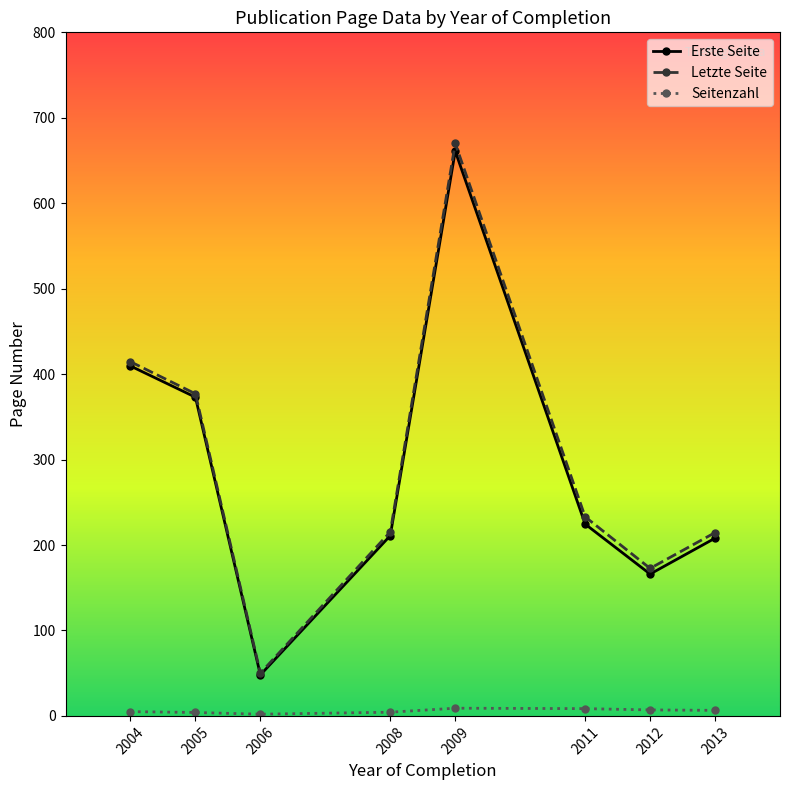

At 2011, list the series in order from largest to smallest.

Letzte Seite, Erste Seite, Seitenzahl